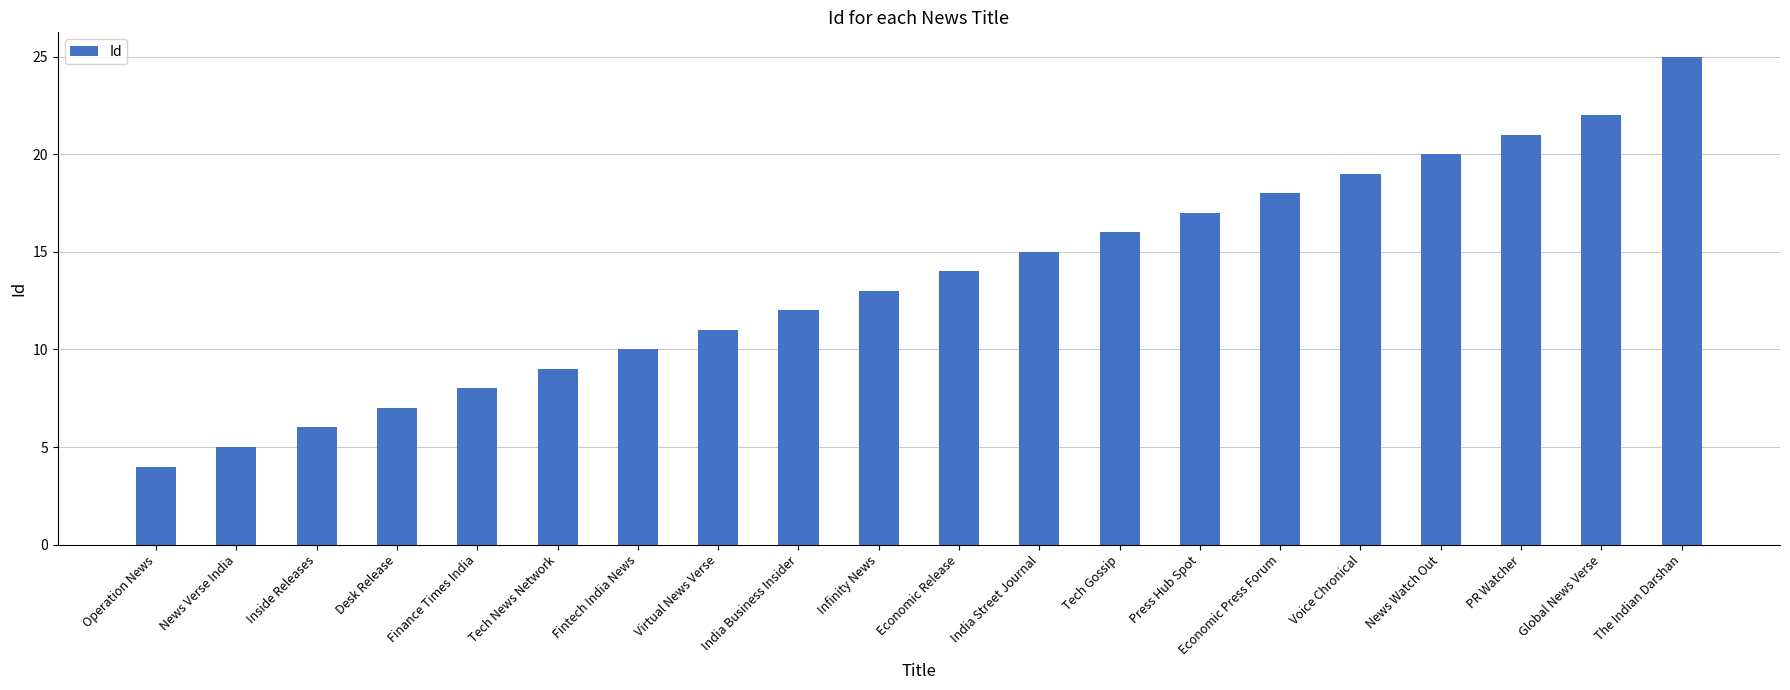

The chart shows a value of 9 at Tech News Network. True or false?

True